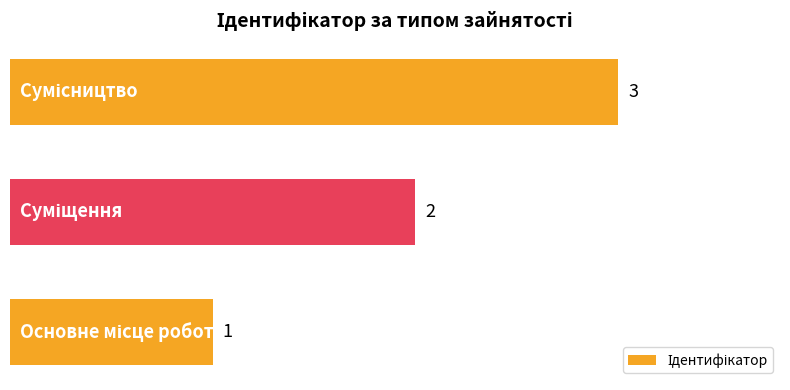

What is the greatest value displayed?

3